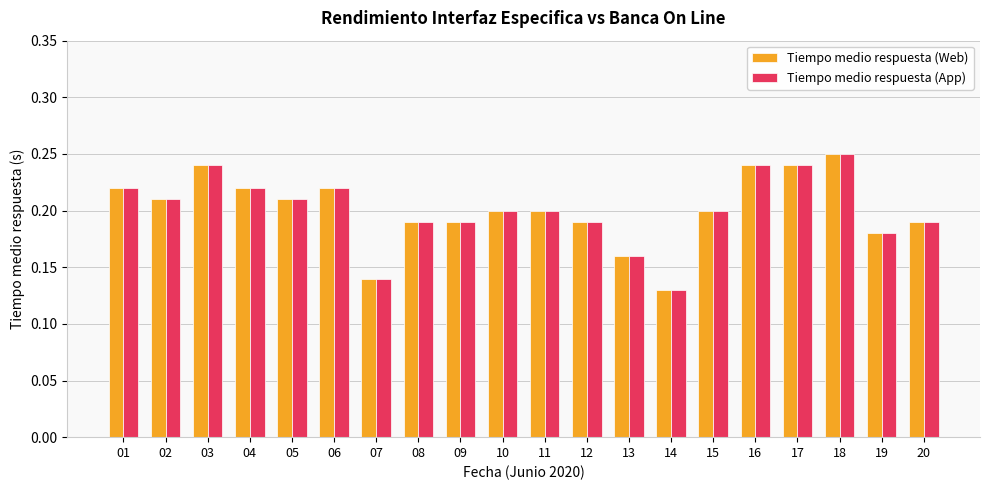

How many groups of bars are there?

20